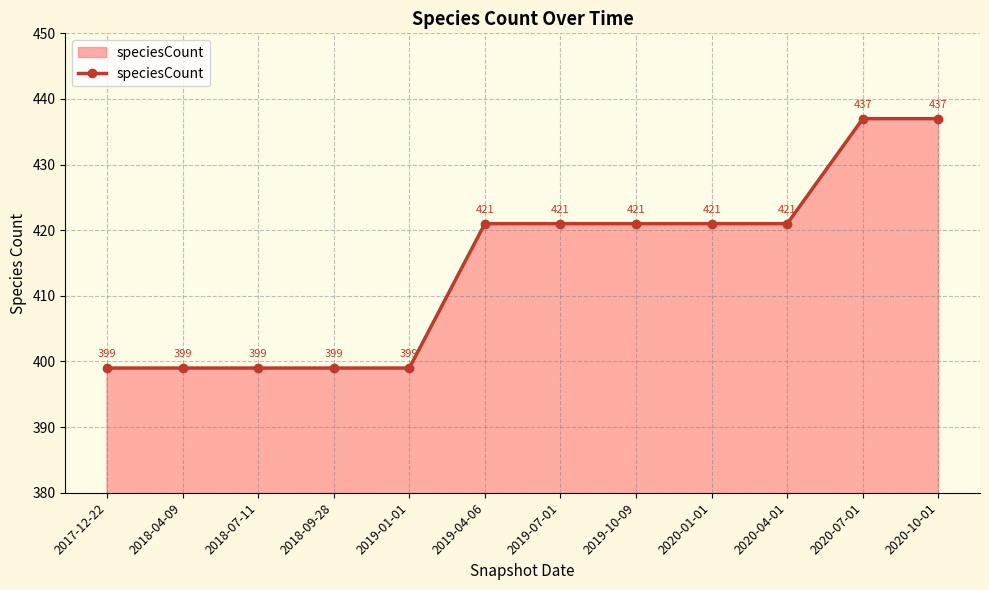

How many lines are shown in the chart?

1